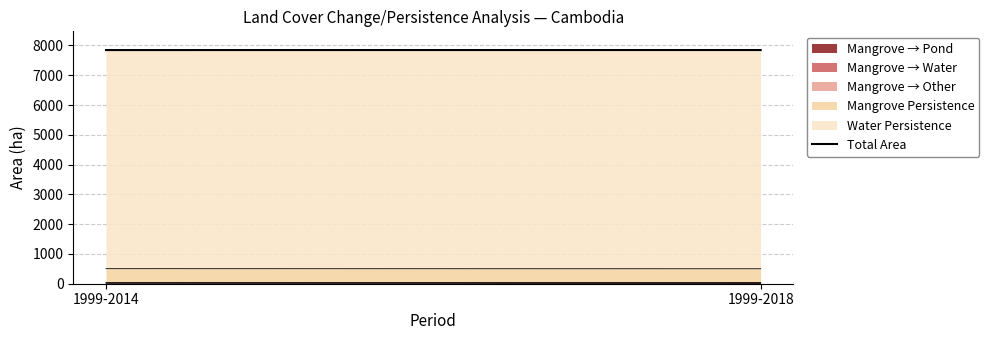

The value at 1999-2018 is 7847.7. True or false?

True